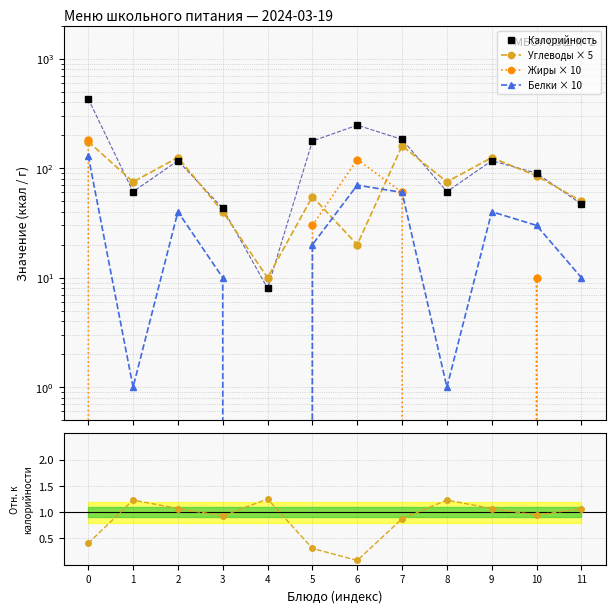

What is the lowest value of the Калорийность series?

8.0